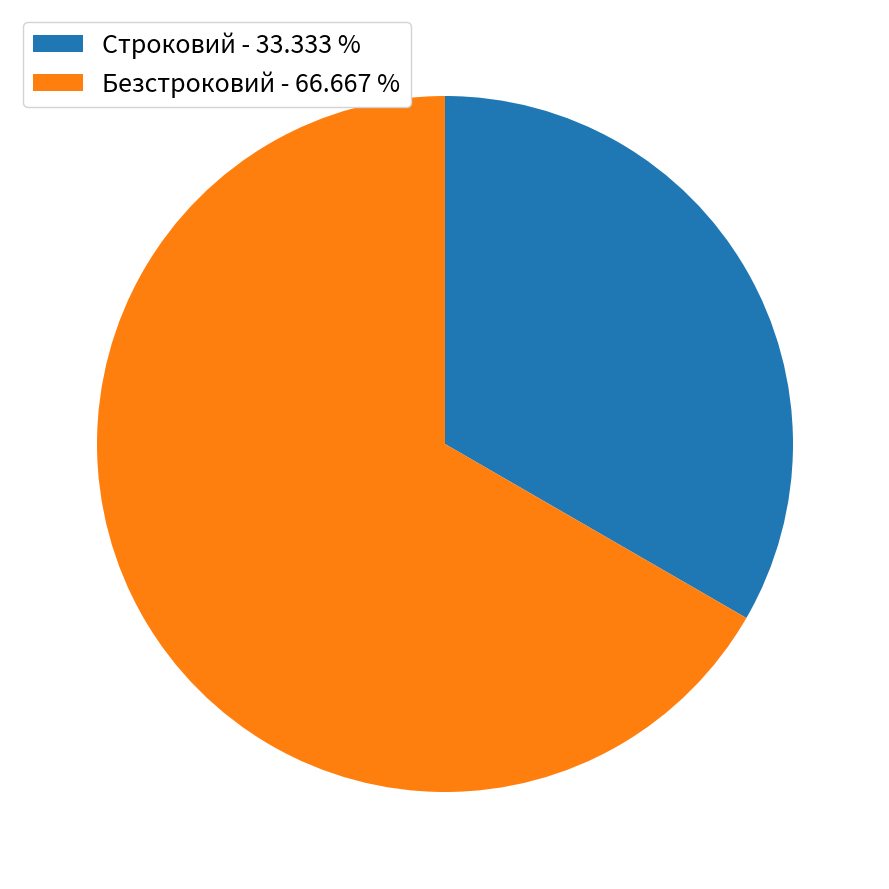

Does Строковий - 33.333 % represent more than half of the total?

No